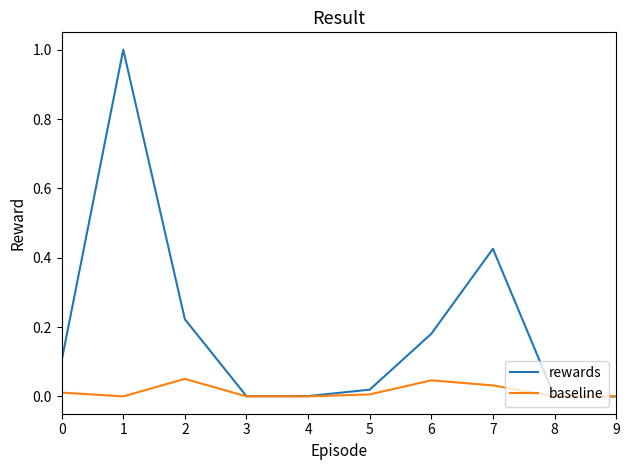

List the series in order of their peak value, lowest first.

baseline, rewards